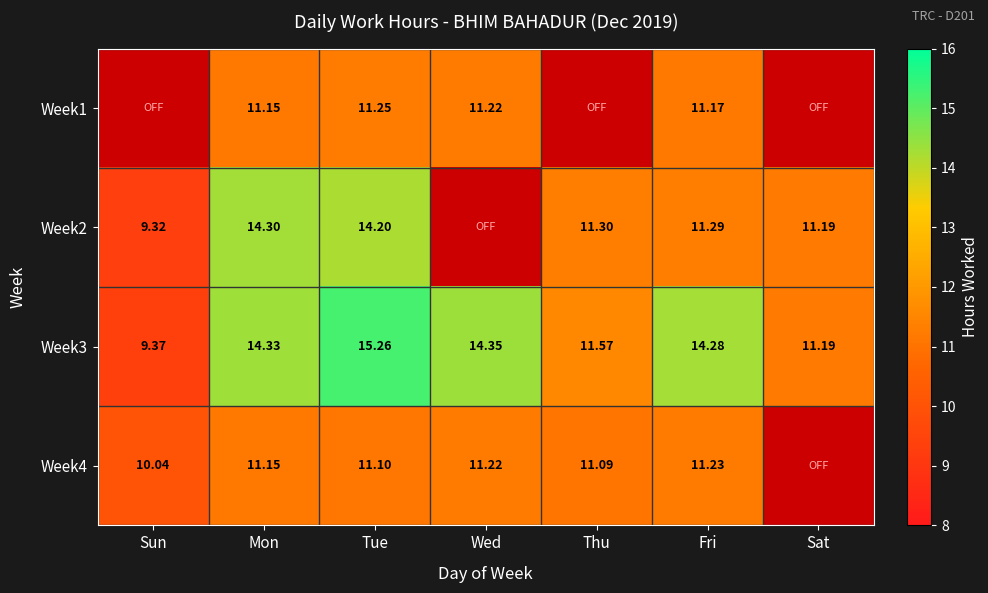

Is the value of Week1 at Wed greater than the value of Week4 at Thu?

Yes